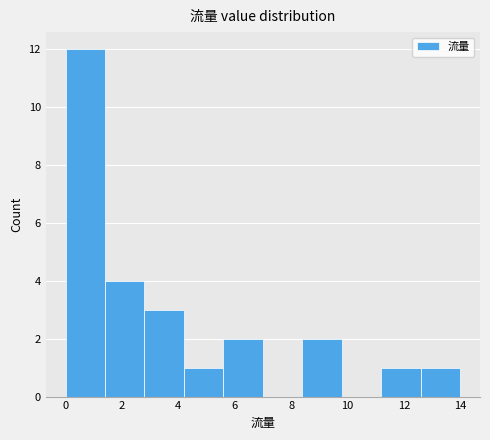

Reading left to right, transcribe this chart: for each bar, give the range it covers on the x-axis and its height. The values are not printed on the chart, so give them approximately, as read against the axis.

0.0 to 1.4: 12
1.4 to 2.8: 4
2.8 to 4.2: 3
4.2 to 5.6: 1
5.6 to 7.0: 2
7.0 to 8.4: 0
8.4 to 9.8: 2
9.8 to 11.2: 0
11.2 to 12.6: 1
12.6 to 14.0: 1